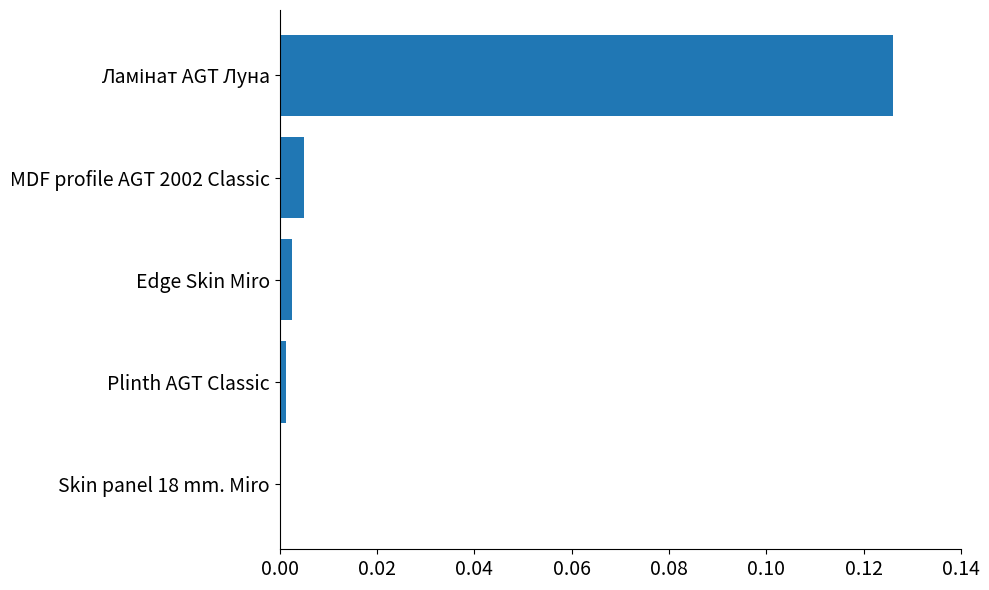

The value at Plinth AGT Classic is 0.0. True or false?

True